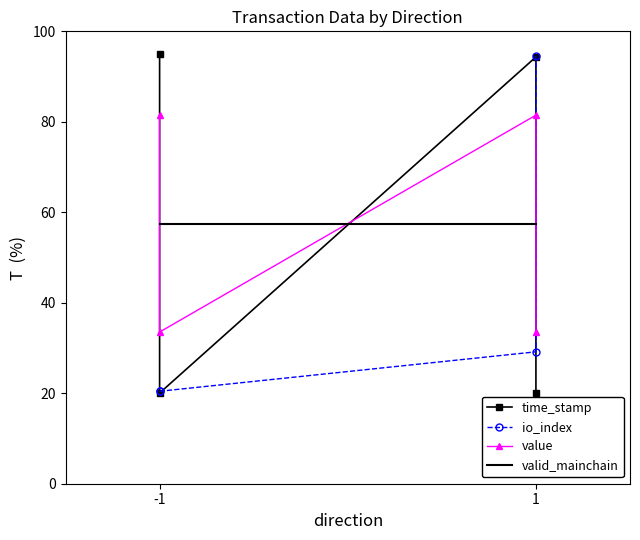

What is the value of the value point at the 3rd from the left?

81.5